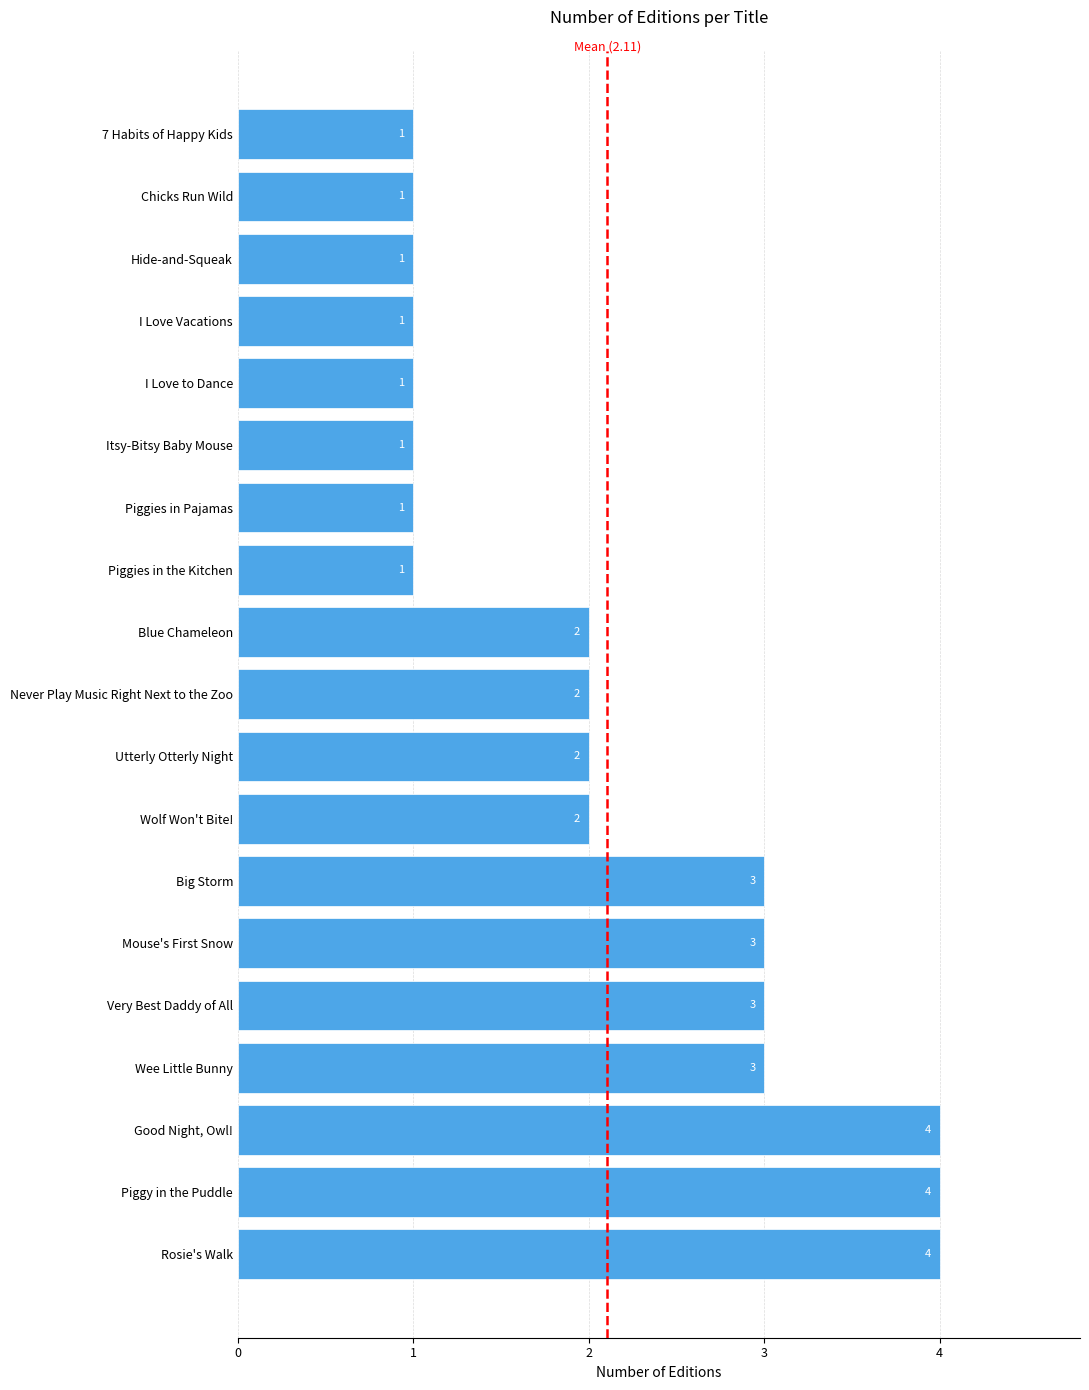

What is the difference between the values at Big Storm and I Love to Dance?

2